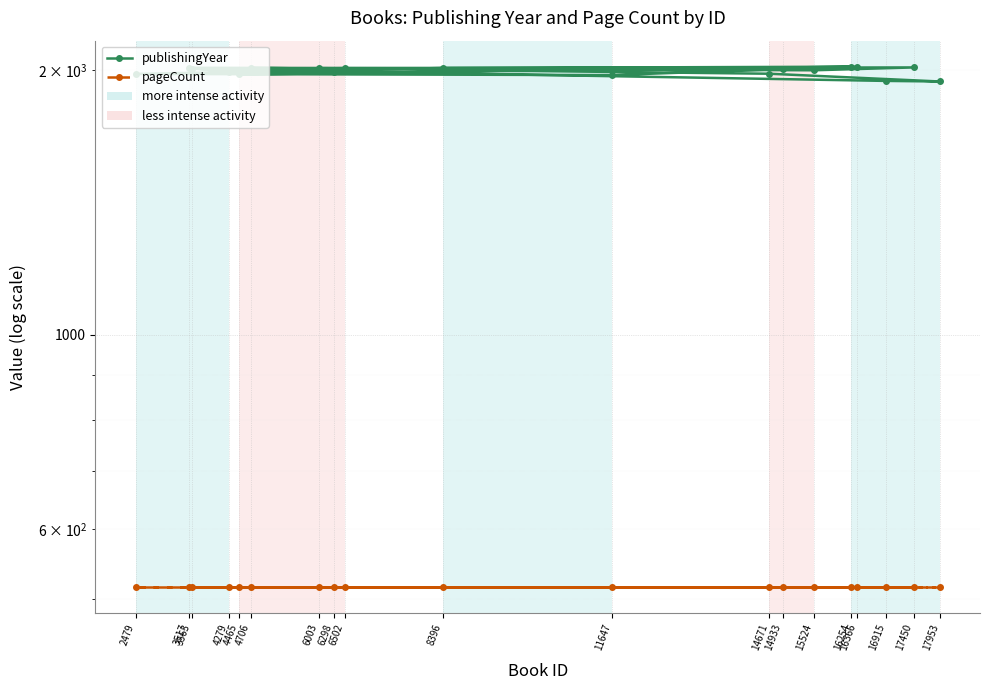

Reading left to right, transcribe all the data shown in this chart.

publishingYear: 1991	1991	2014	2010	2012	2001	2016	2012	2008	1946	1943	1983	2014	1979	2020	1976	1982	2013	2020
pageCount: 516	516	516	516	516	516	516	516	516	516	516	516	516	516	516	516	516	516	516